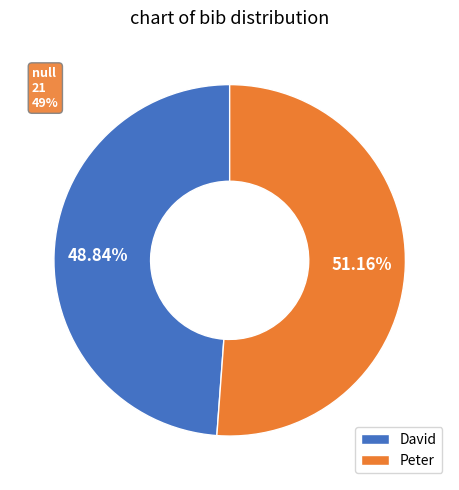

Count the number of slices in the pie.

2